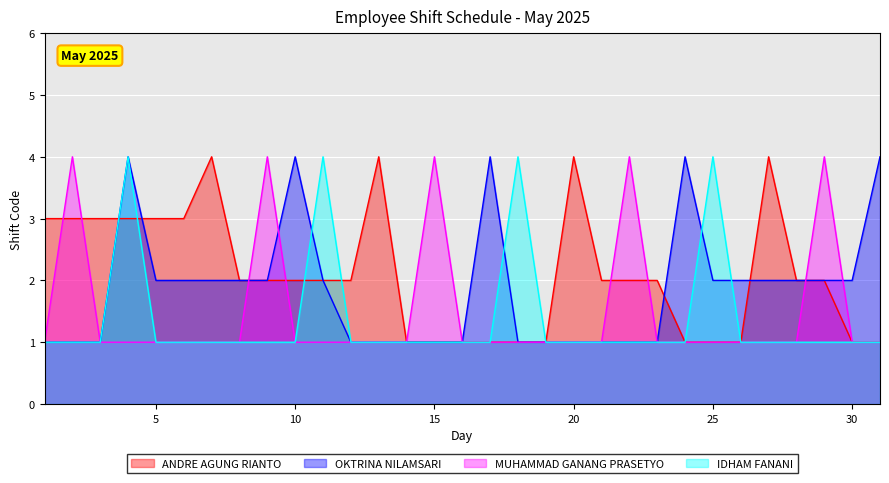

Rank the categories by OKTRINA NILAMSARI value from highest to lowest.

4, 10, 17, 24, 31, 5, 6, 7, 8, 9, 11, 25, 26, 27, 28, 29, 30, 1, 2, 3, 12, 13, 14, 15, 16, 18, 19, 20, 21, 22, 23